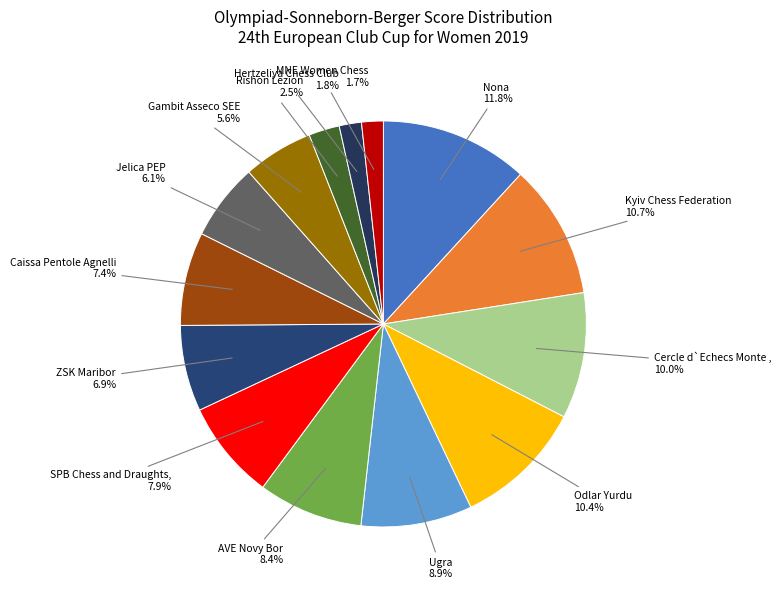

How many slices are in this pie chart?

14